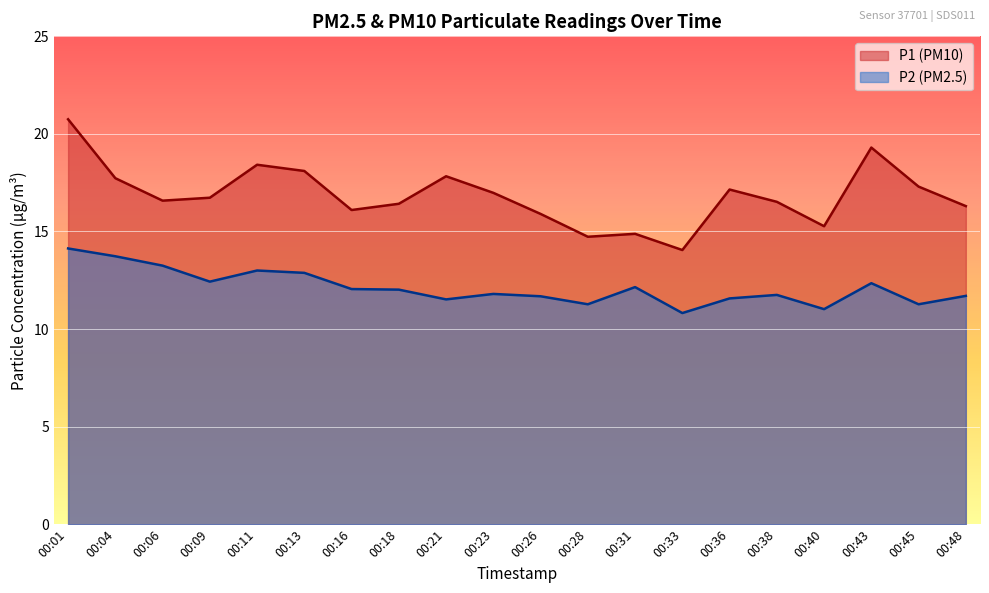

What is the value of the P2 point at the 15th from the left?

11.6